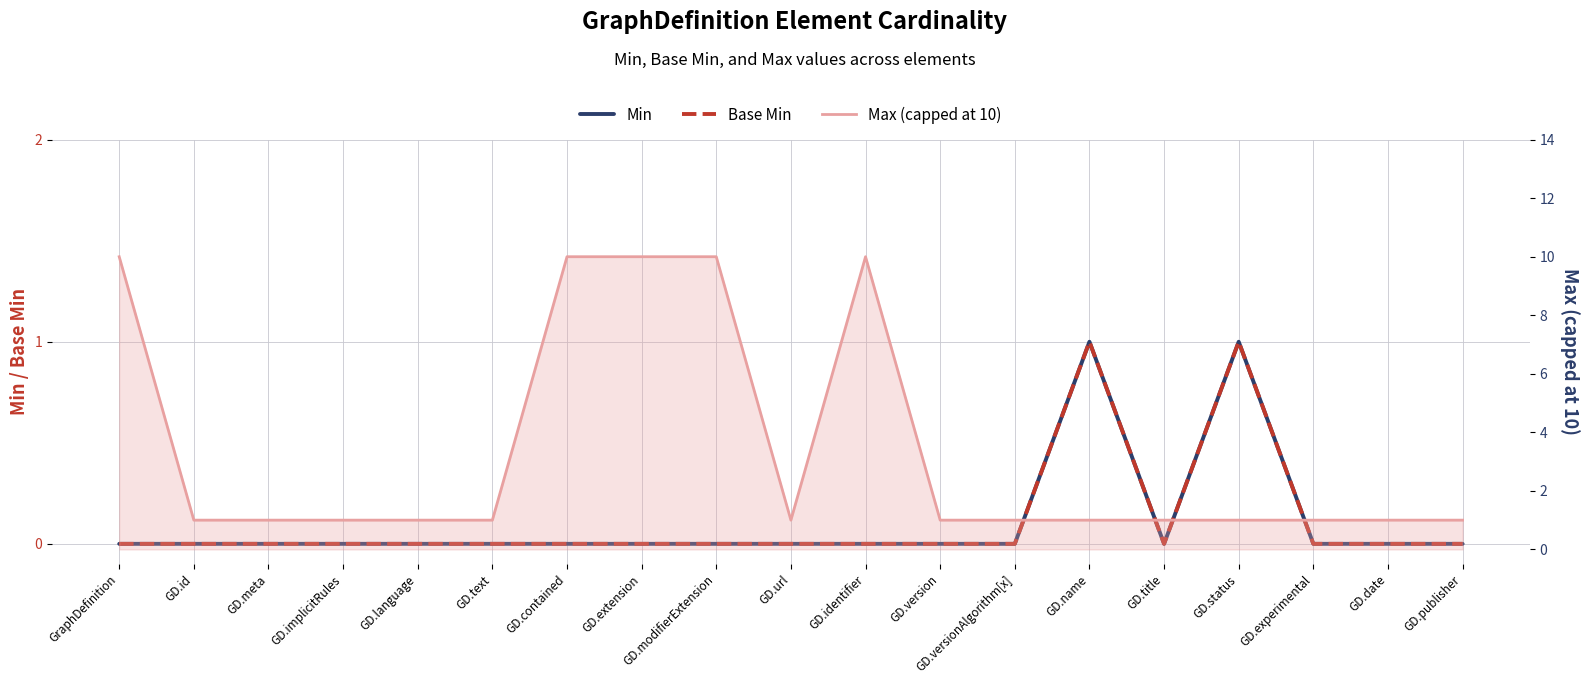

Which category has the highest value across all series?

GraphDefinition